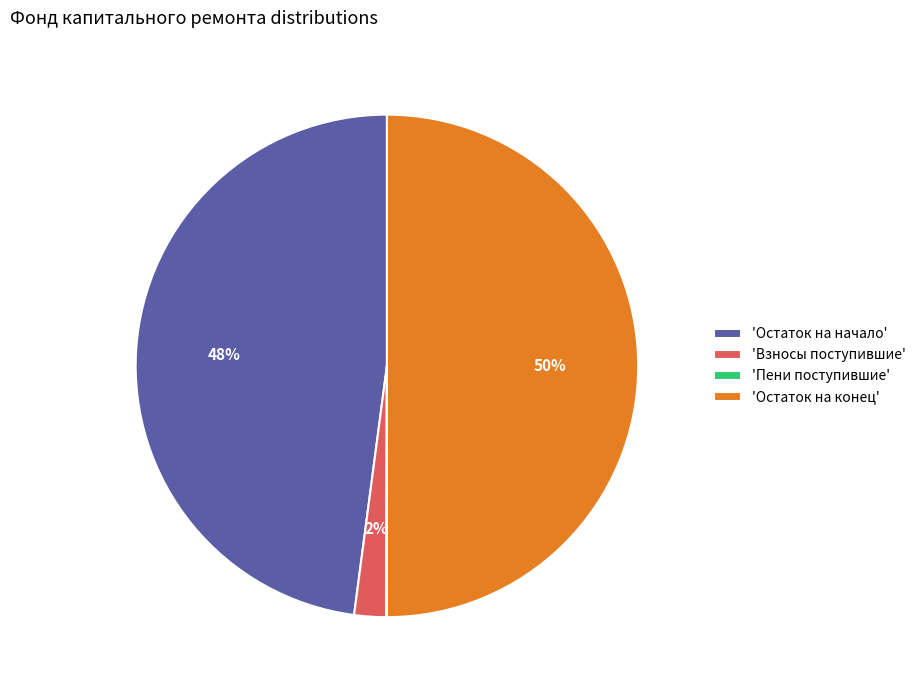

True or false: 'Взносы поступившие' accounts for 2% of the total.

True